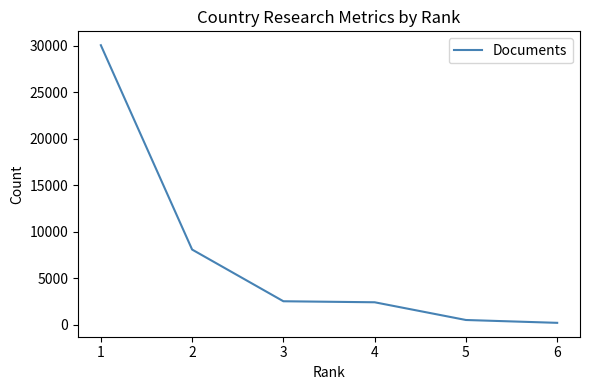

True or false: there are more than 2 points higher than both neighbors.

False